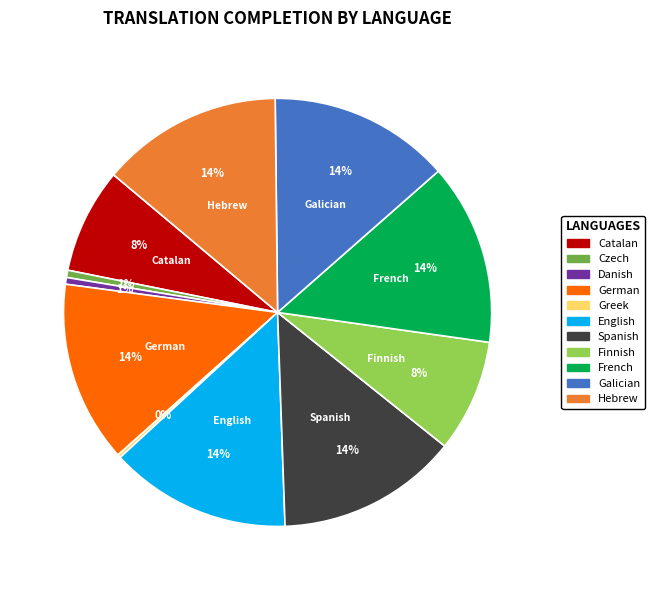

To the nearest percent, what is the average slice percentage?

9%